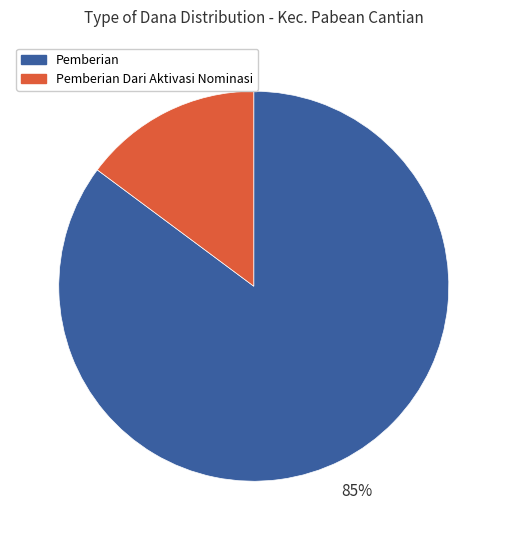

The Pemberian Dari Aktivasi Nominasi slice represents 15% of the pie. True or false?

True